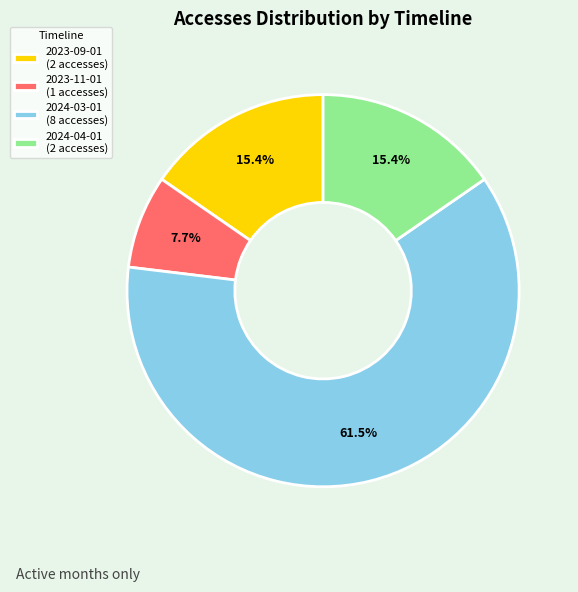

Is the sum of 2023-11-01 and 2024-04-01 greater than half?

No